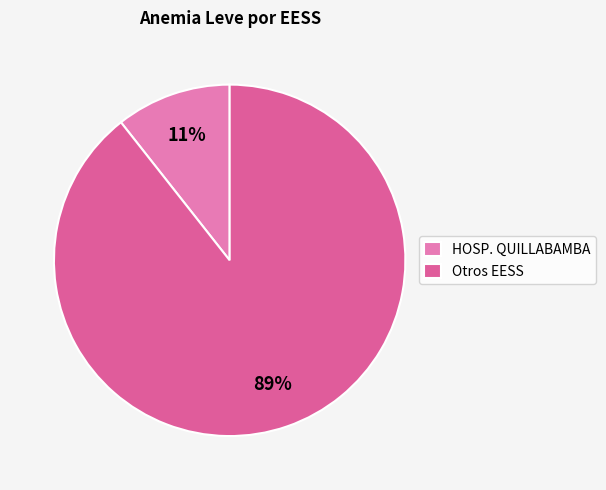

Is it true that Otros EESS is 77% of the pie?

False